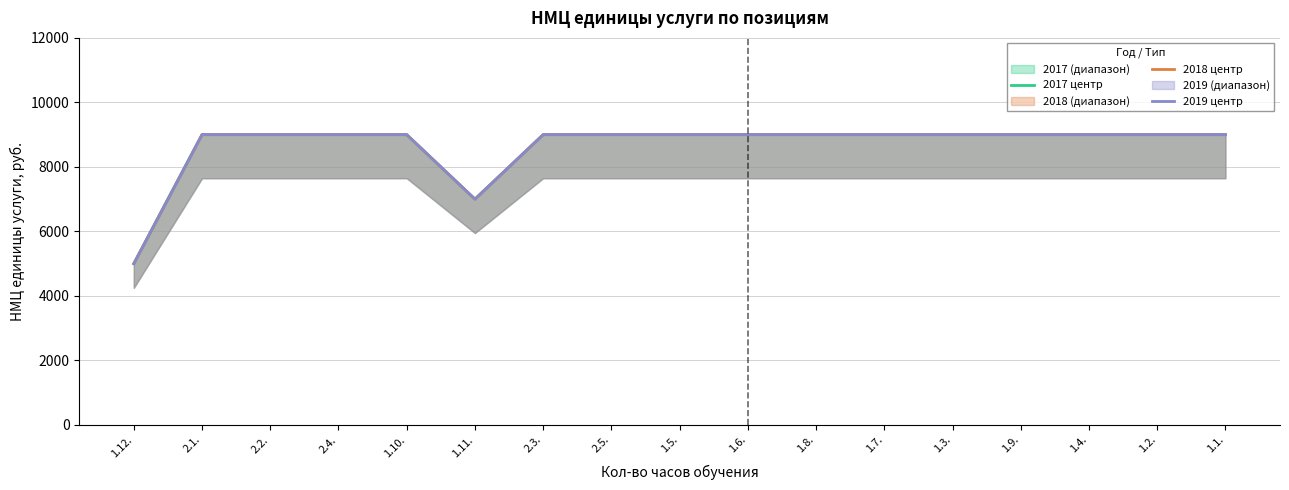

How many lines are shown in the chart?

3